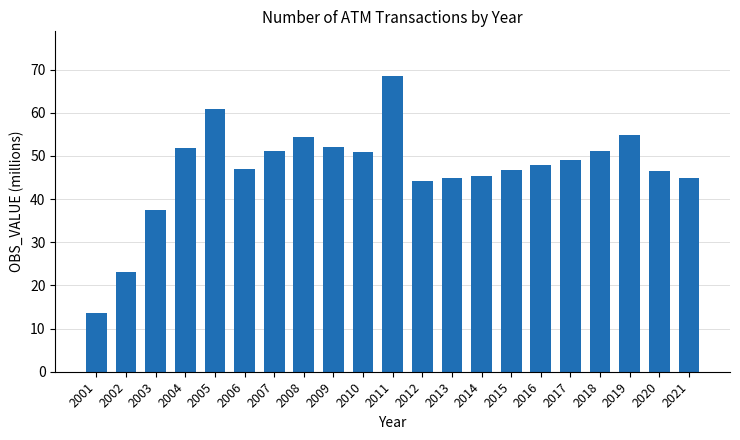

Which has a higher value, 2011 or 2020?

2011